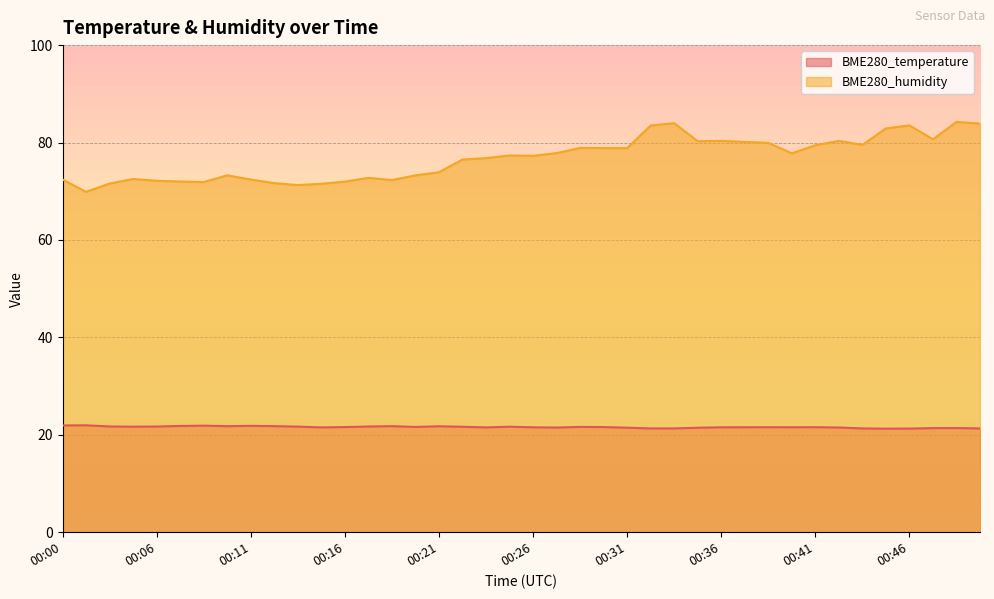

Reading left to right, transcribe all the data shown in this chart.

BME280_temperature: 21.9	21.9	21.7	21.7	21.7	21.8	21.9	21.8	21.8	21.8	21.7	21.5	21.6	21.7	21.8	21.6	21.8	21.6	21.5	21.7	21.5	21.5	21.6	21.6	21.5	21.3	21.3	21.4	21.5	21.6	21.6	21.6	21.6	21.5	21.3	21.3	21.3	21.4	21.4	21.3
BME280_humidity: 72.4	69.9	71.6	72.5	72.2	72.0	71.9	73.3	72.4	71.7	71.3	71.5	72.0	72.7	72.3	73.3	73.9	76.5	76.8	77.3	77.3	77.8	78.9	78.9	78.8	83.5	84.0	80.3	80.3	80.1	79.9	77.8	79.4	80.3	79.5	82.9	83.5	80.7	84.2	83.9